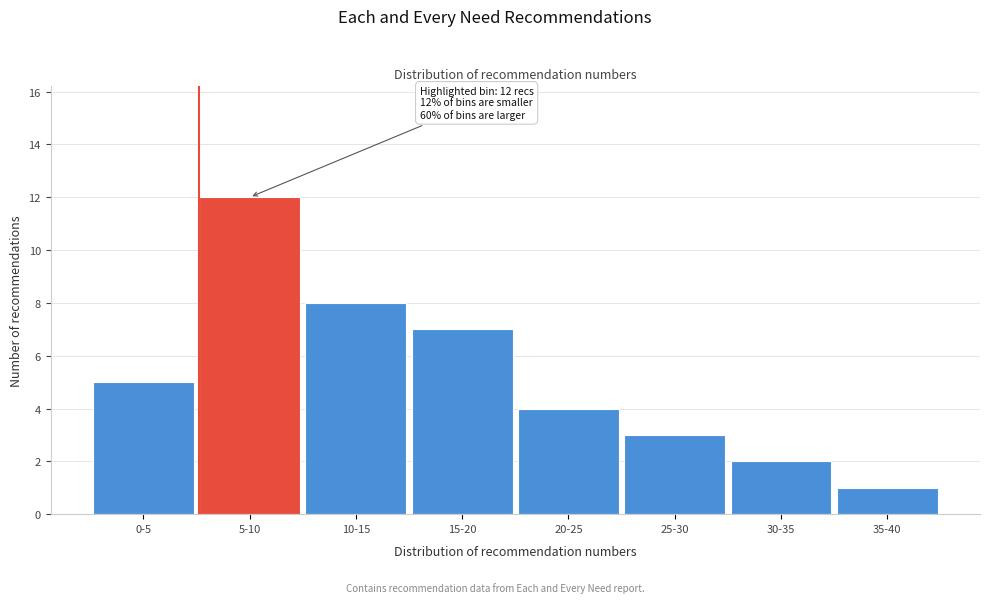

Reading right to left, what are all the values shown in this chart?

35-40=1	30-35=2	25-30=3	20-25=4	15-20=7	10-15=8	5-10=12	0-5=5